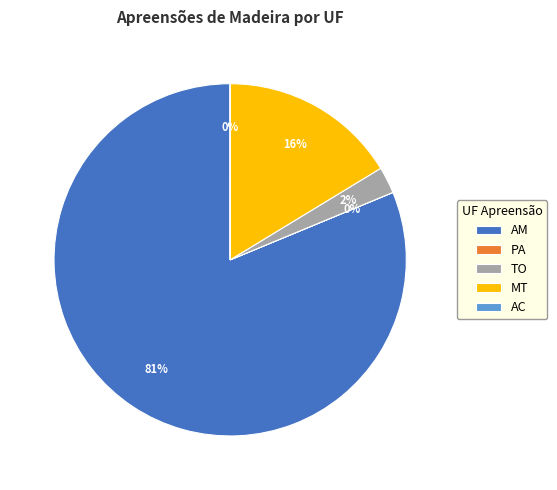

To the nearest percent, what is the difference between the TO and MT slice percentages?

14%